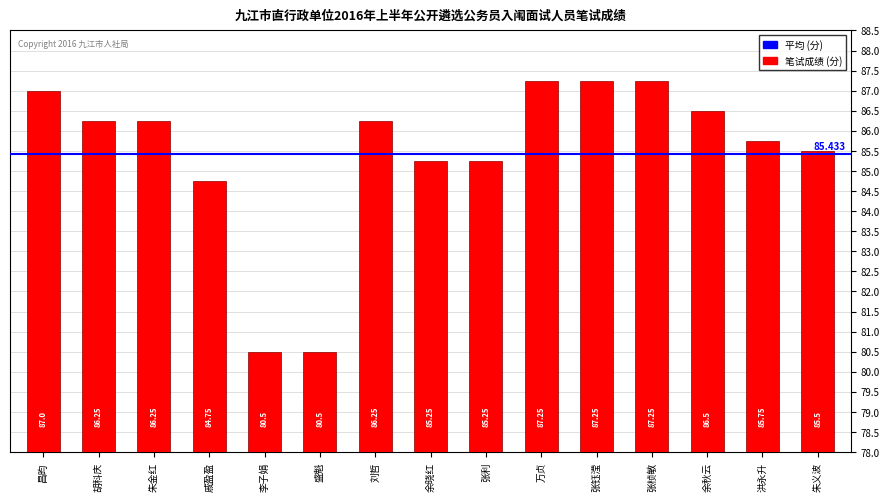

At which label does the data first exceed 86?

昌昀